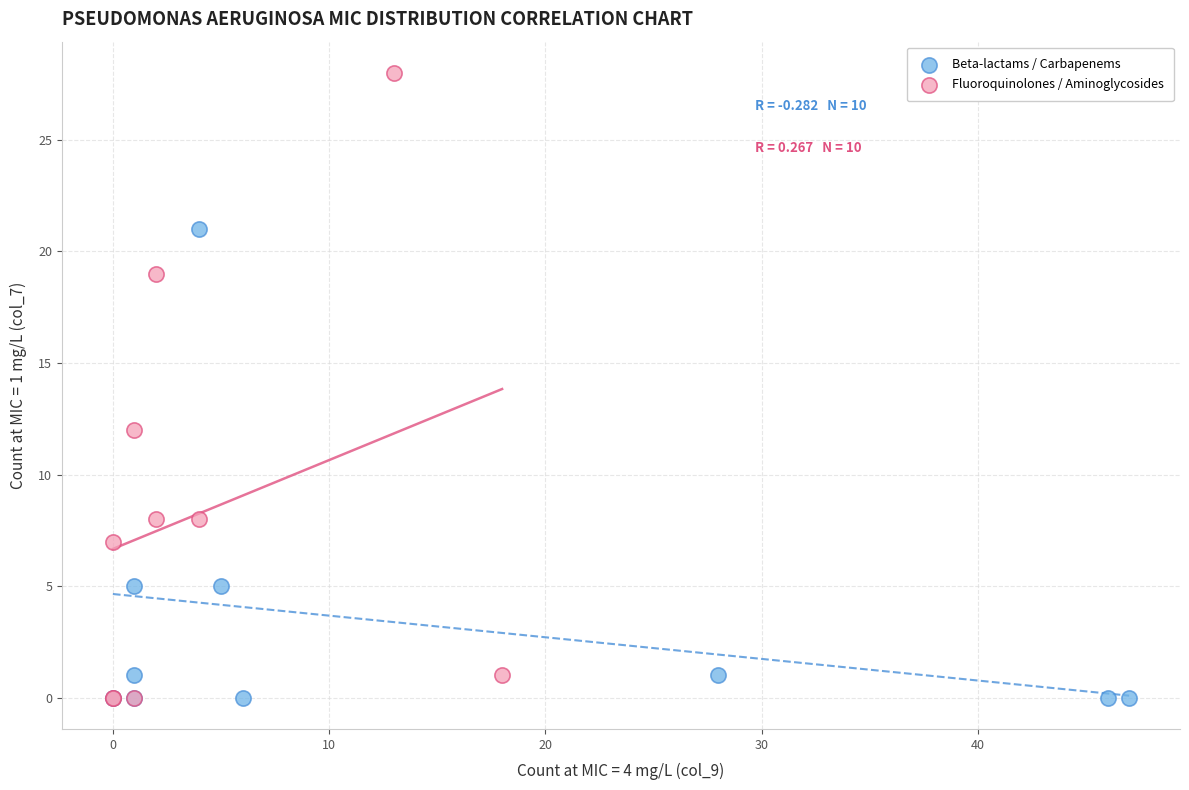

Which series has the widest spread of Y values?

Fluoroquinolones / Aminoglycosides